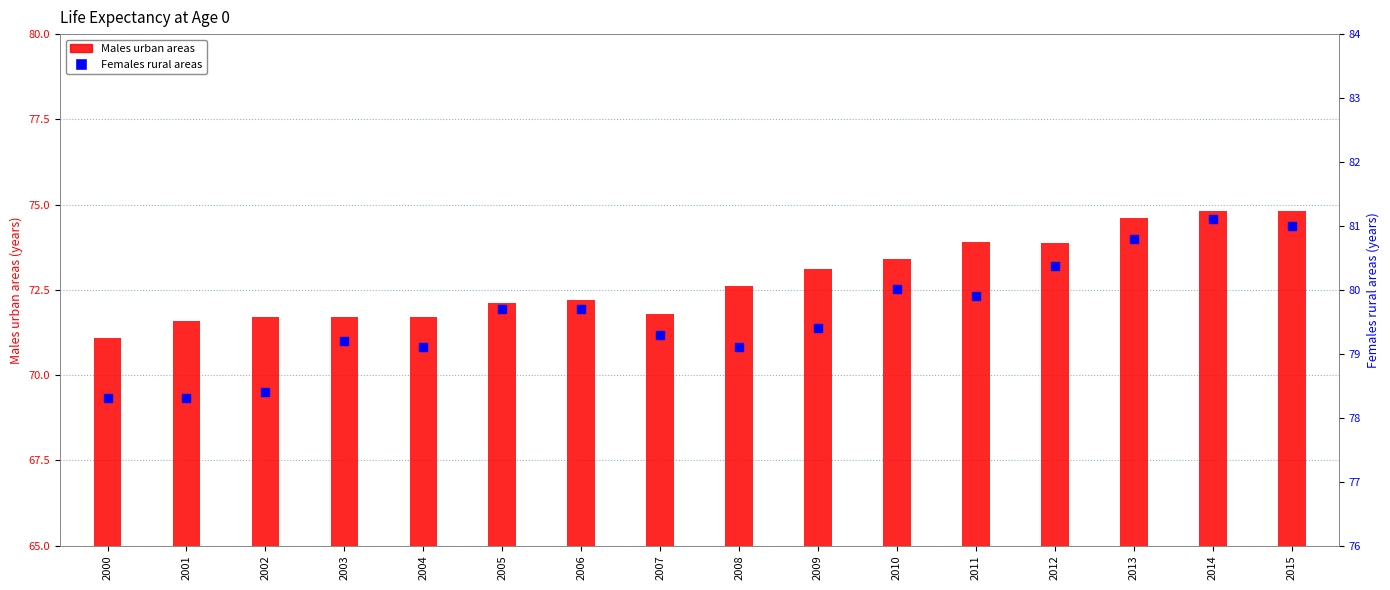

Which series contains the highest Y value?

Females rural